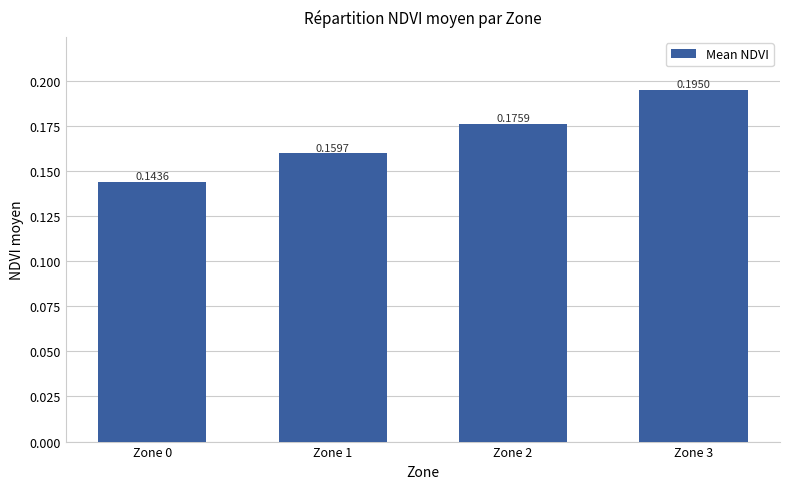

Between Zone 3 and Zone 1, which is larger?

Zone 3